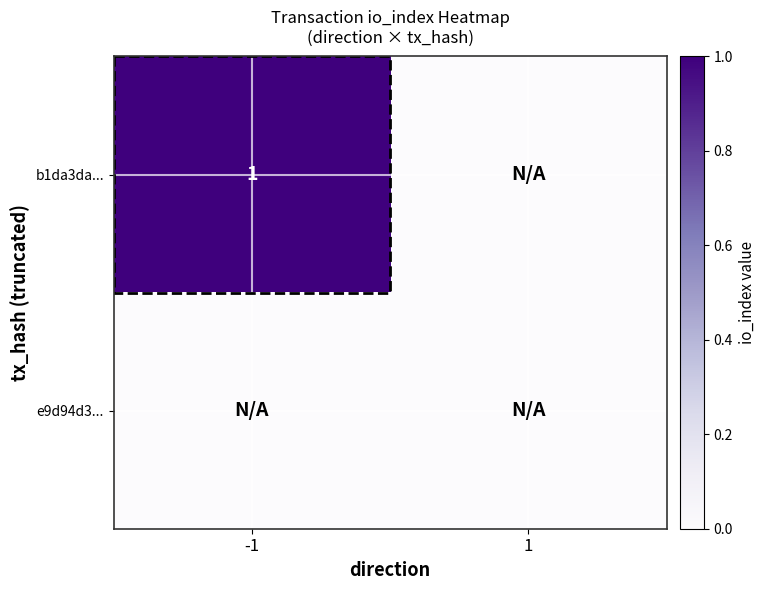

Is it true that b1da3da... equals 2 at -1?

False